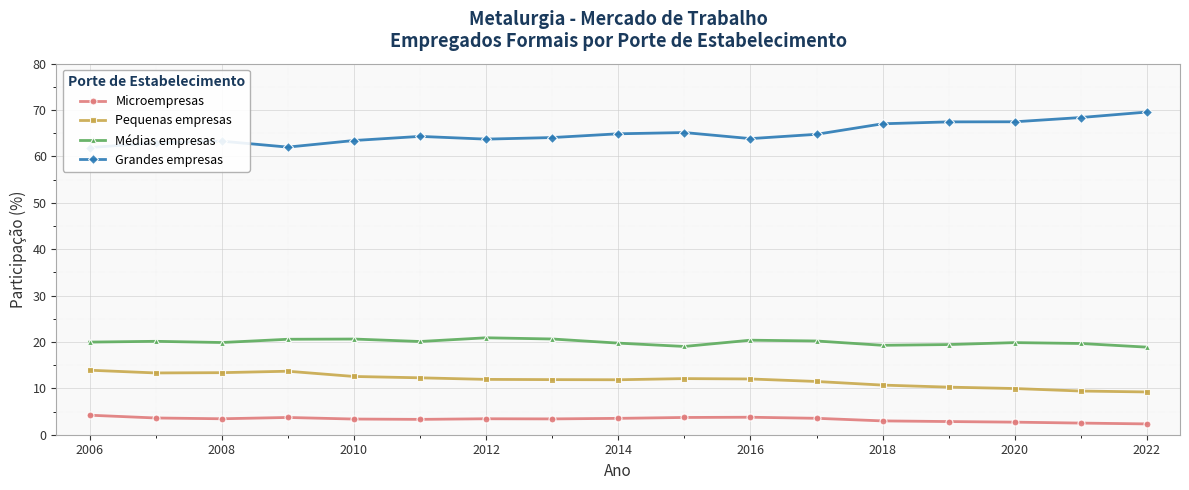

True or false: Médias empresas and Microempresas cross at least once.

False